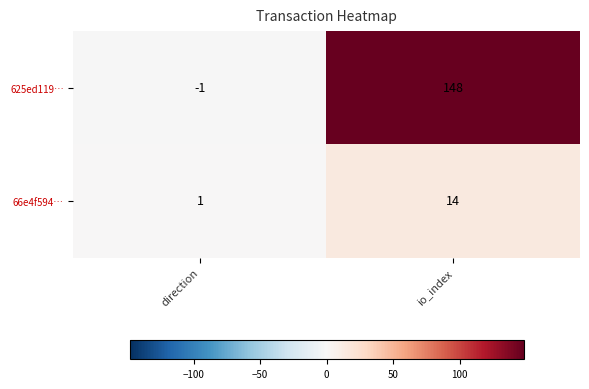

Which series has the largest total across all categories?

625ed119…